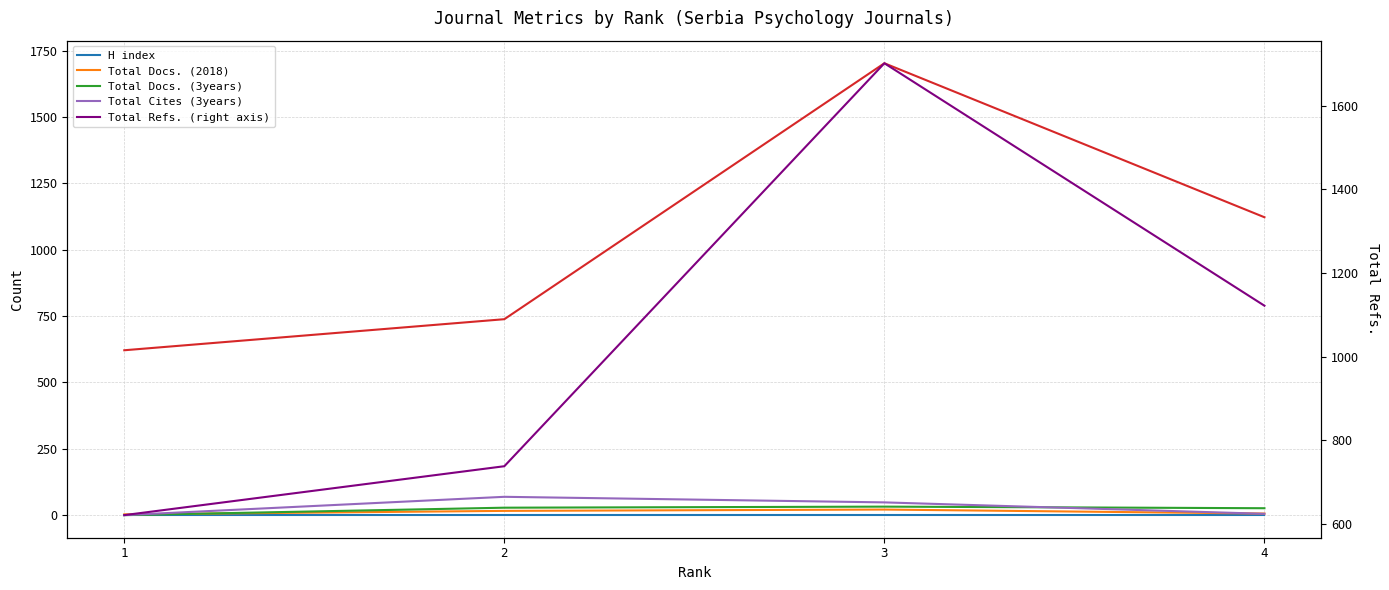

At which label does Total Cites (3years) first exceed 48?

2